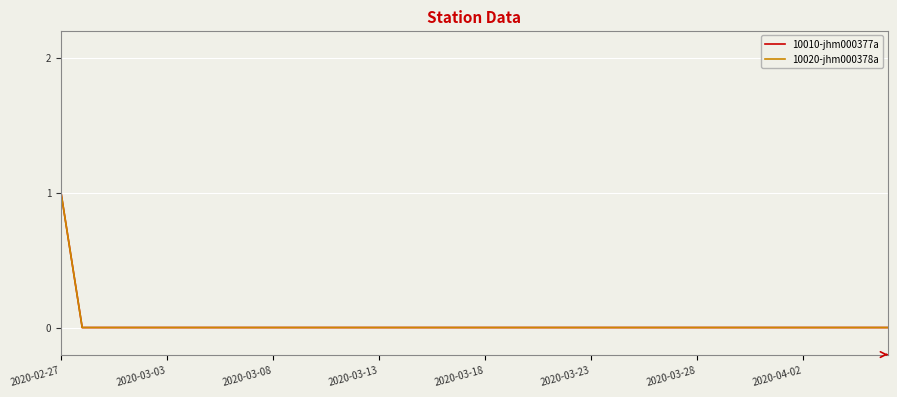

Does the chart have visible grid lines?

Yes